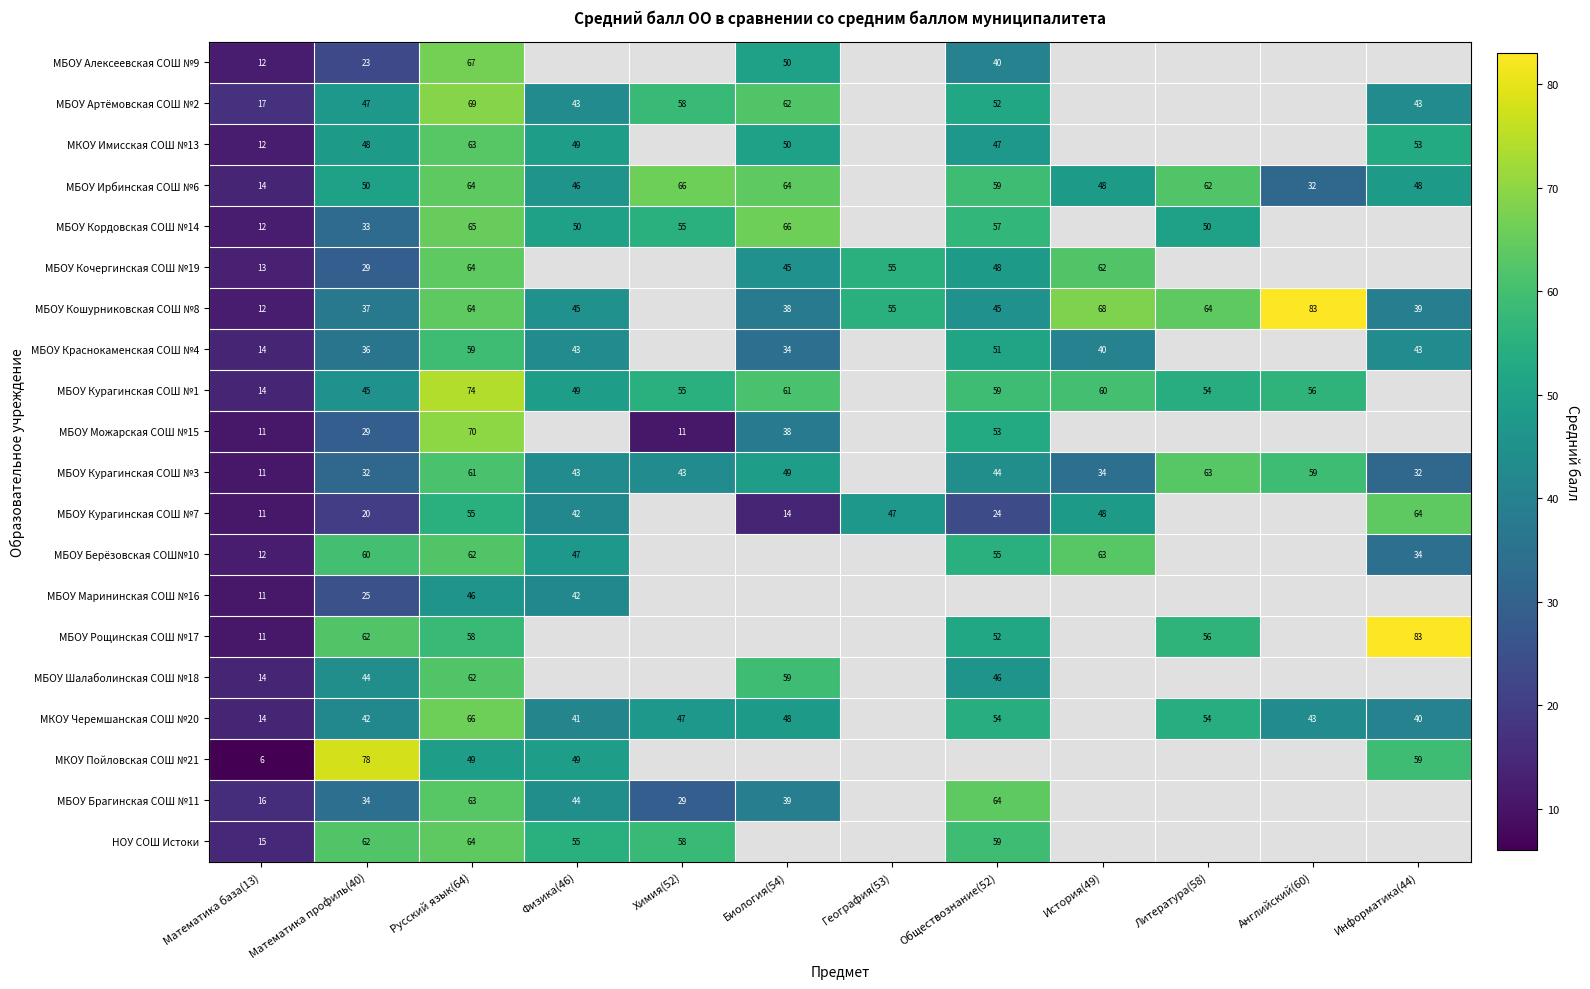

At how many categories does at least one series exceed 31?

11